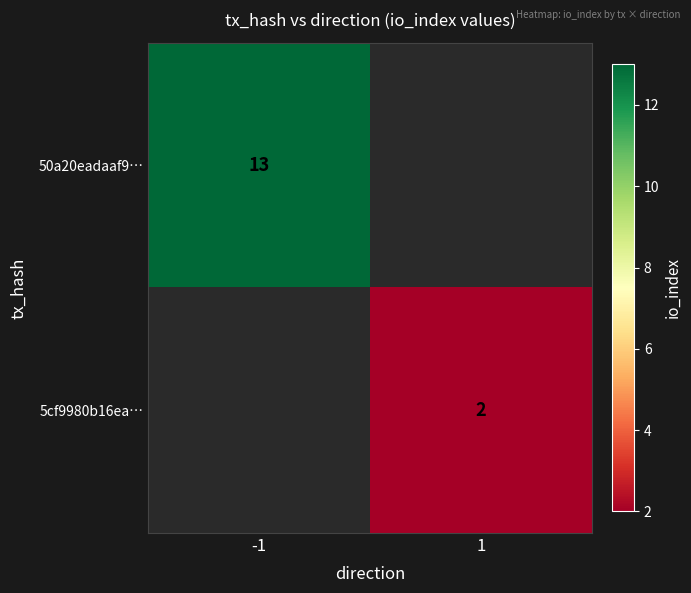

Is the value of 50a20eadaaf9… at -1 greater than the value of 5cf9980b16ea… at 1?

Yes